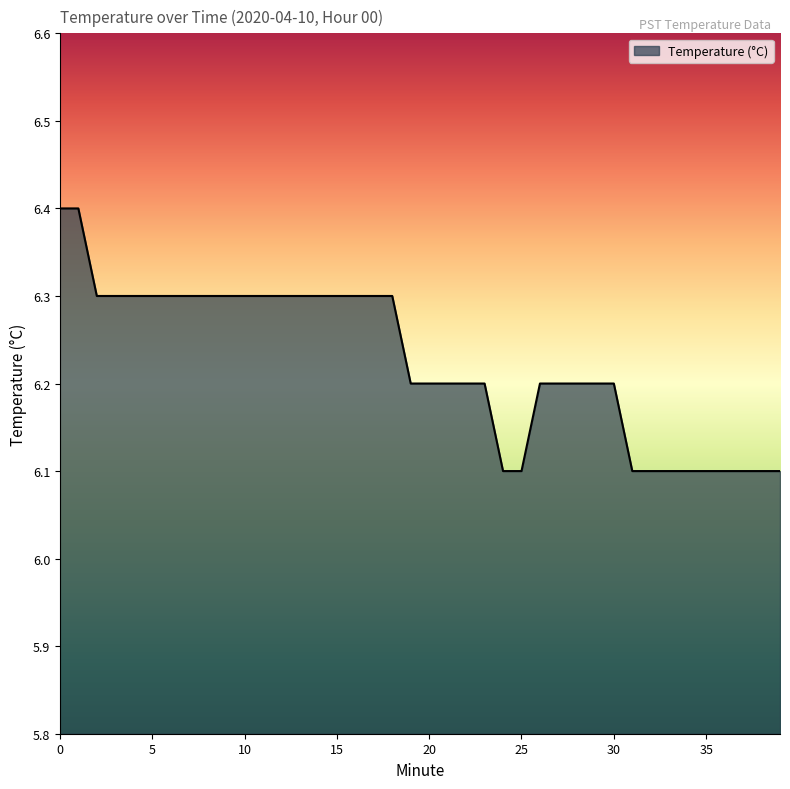

What is the difference between the maximum and minimum values?

0.3